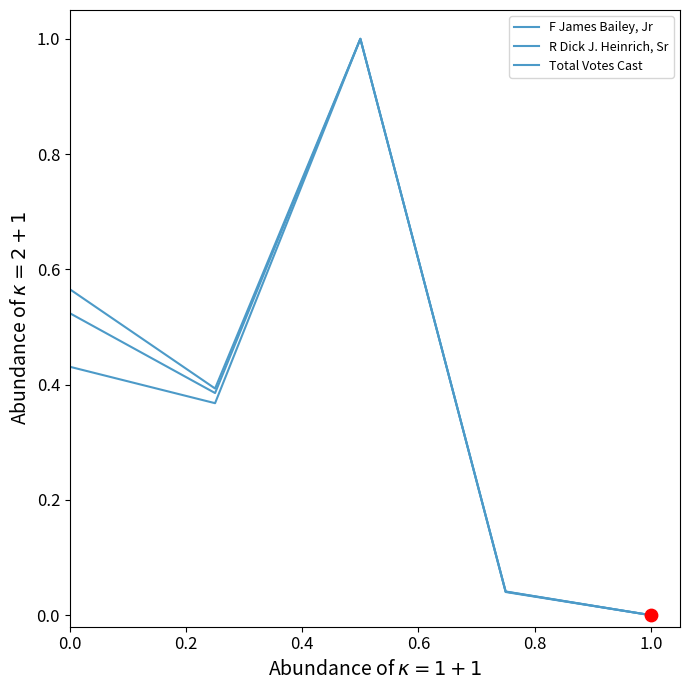

Does the chart have visible grid lines?

No